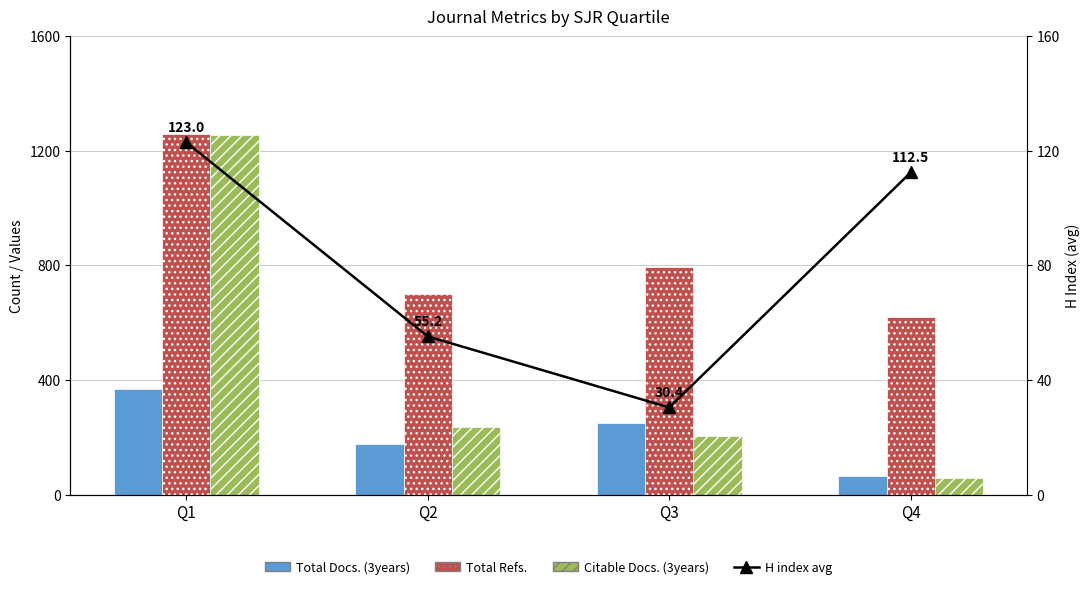

Reading right to left, transcribe all the data shown in this chart.

Total Docs. (3years): Q4=66.0	Q3=249.0	Q2=175.0	Q1=370.0
Total Refs.: Q4=620.0	Q3=796.0	Q2=700.0	Q1=1258.0
Citable Docs. (3years): Q4=59.0	Q3=205.0	Q2=236.0	Q1=1254.0
H index avg: Q4=112.5	Q3=30.4	Q2=55.2	Q1=123.0